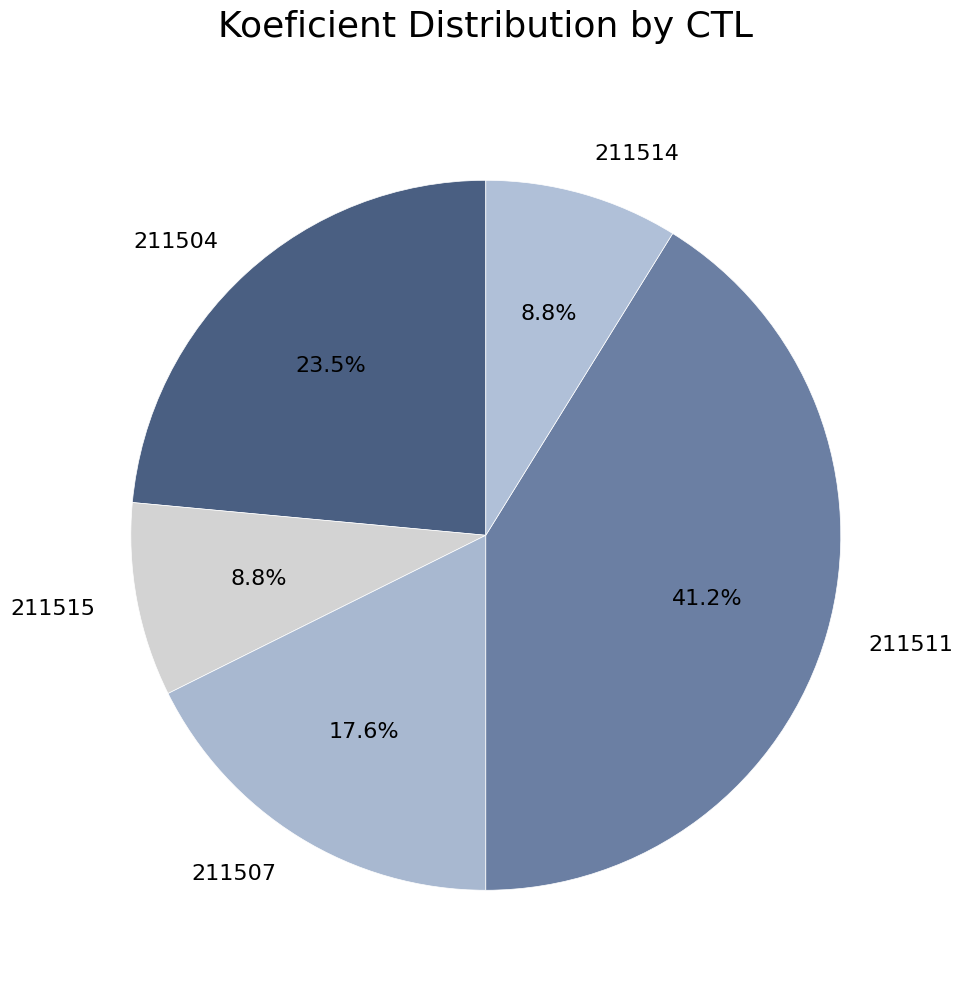

Which category has the biggest portion of the pie?

211511